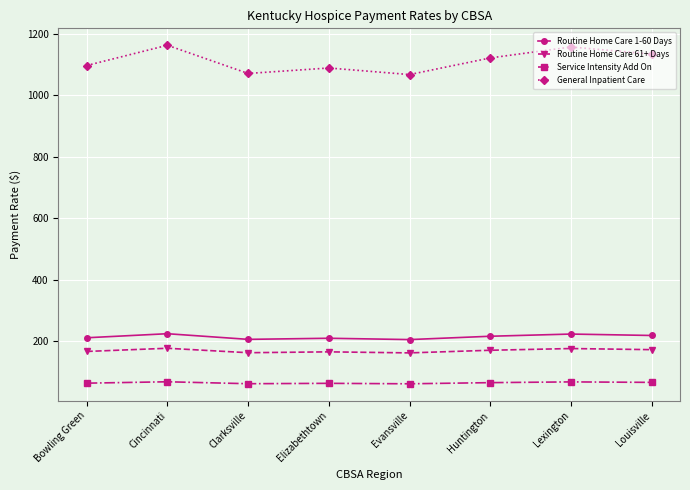

What is the average value of the Service Intensity Add On series?

63.8